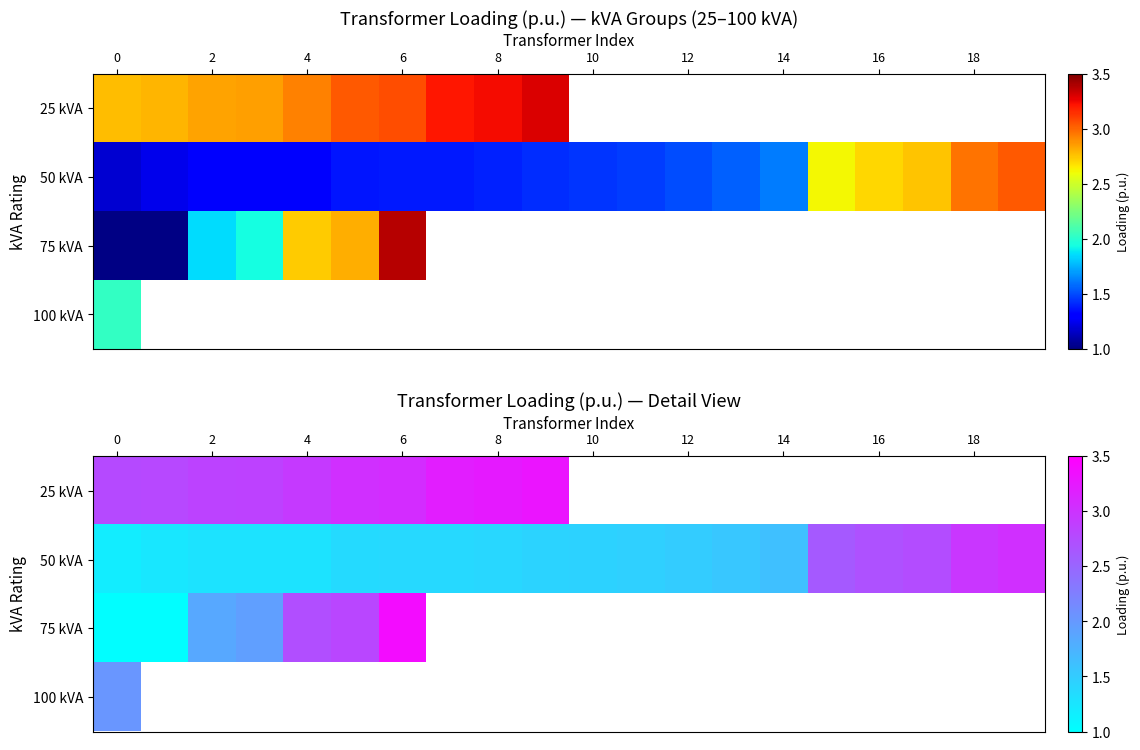

What is the maximum value for 100 kVA?

2.0